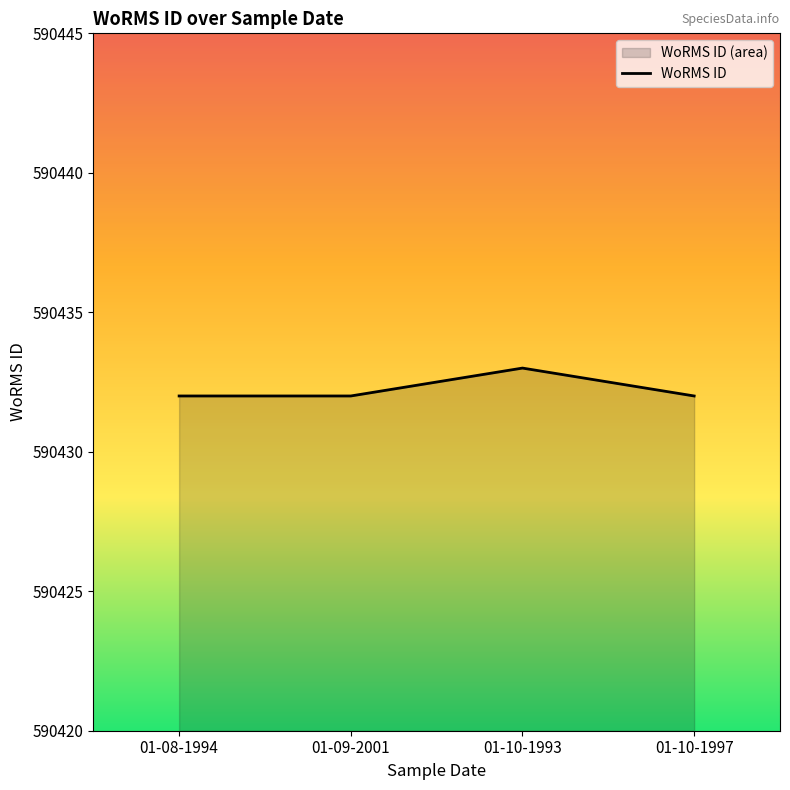

Reading right to left, transcribe all the data shown in this chart.

590432	590433	590432	590432